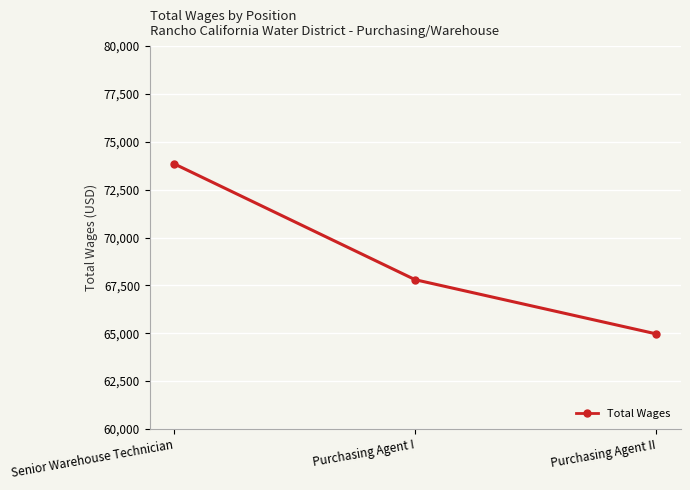

At which label does the data first exceed 67798?

Senior Warehouse Technician